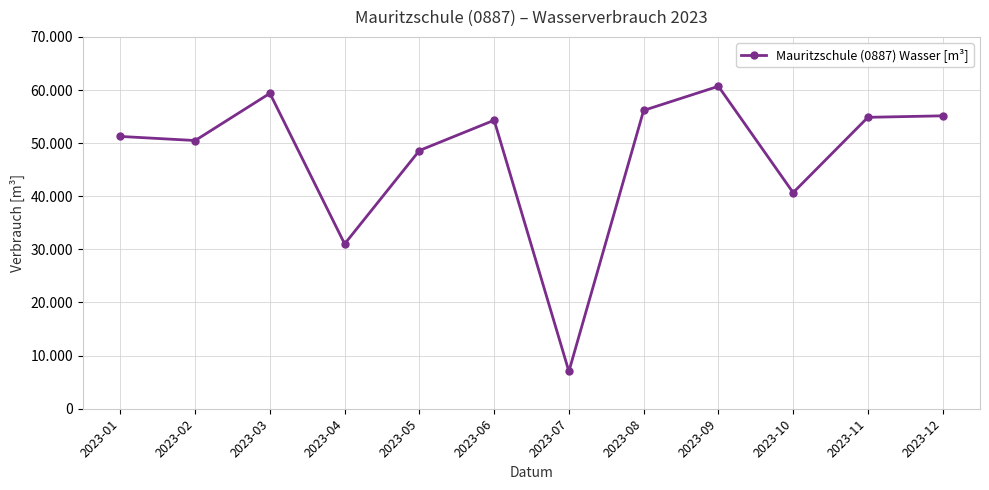

What is the approximate value at 2023-06?

54310